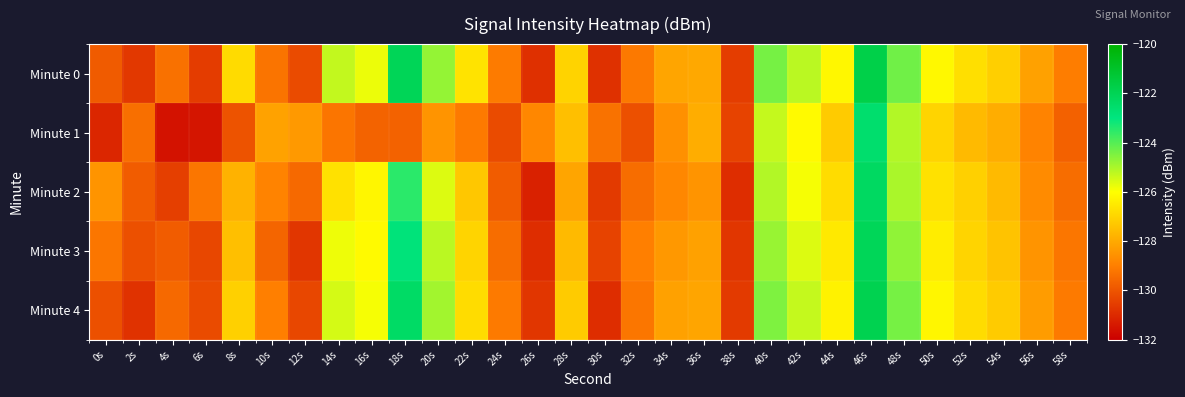

Reading left to right, what are all the values shown in this chart?

Minute 0: 0s=-129.8	2s=-130.7	4s=-129.3	6s=-130.6	8s=-126.8	10s=-129.2	12s=-130.2	14s=-125.3	16s=-125.8	18s=-122.1	20s=-124.7	22s=-126.6	24s=-129.1	26s=-130.8	28s=-127.0	30s=-130.8	32s=-129.1	34s=-128.1	36s=-128.0	38s=-130.5	40s=-124.4	42s=-125.2	44s=-126.2	46s=-121.7	48s=-124.3	50s=-126.2	52s=-126.7	54s=-127.1	56s=-128.2	58s=-129.0
Minute 1: 0s=-131.1	2s=-129.4	4s=-131.5	6s=-131.5	8s=-130.0	10s=-128.2	12s=-128.4	14s=-129.2	16s=-129.6	18s=-129.7	20s=-128.5	22s=-129.1	24s=-130.2	26s=-128.8	28s=-127.5	30s=-129.3	32s=-130.1	34s=-128.6	36s=-127.9	38s=-130.4	40s=-125.3	42s=-126.1	44s=-127.2	46s=-122.6	48s=-125.1	50s=-127.0	52s=-127.6	54s=-127.9	56s=-128.9	58s=-129.7
Minute 2: 0s=-128.5	2s=-129.8	4s=-130.5	6s=-129.2	8s=-127.8	10s=-128.9	12s=-129.5	14s=-126.7	16s=-126.2	18s=-123.5	20s=-125.6	22s=-127.3	24s=-129.8	26s=-131.2	28s=-128.1	30s=-130.6	32s=-129.4	34s=-128.8	36s=-128.5	38s=-130.9	40s=-125.1	42s=-125.9	44s=-126.8	46s=-122.3	48s=-125.0	50s=-126.7	52s=-127.1	54s=-127.6	56s=-128.7	58s=-129.4
Minute 3: 0s=-129.2	2s=-130.1	4s=-129.8	6s=-130.3	8s=-127.5	10s=-129.6	12s=-130.7	14s=-125.8	16s=-126.1	18s=-122.9	20s=-125.2	22s=-127.0	24s=-129.4	26s=-130.9	28s=-127.6	30s=-130.4	32s=-129.0	34s=-128.4	36s=-128.2	38s=-130.7	40s=-124.8	42s=-125.6	44s=-126.5	46s=-122.1	48s=-124.7	50s=-126.4	52s=-127.0	54s=-127.4	56s=-128.5	58s=-129.2
Minute 4: 0s=-130.1	2s=-130.8	4s=-129.5	6s=-130.2	8s=-127.1	10s=-129.0	12s=-130.3	14s=-125.5	16s=-125.9	18s=-122.4	20s=-124.9	22s=-126.8	24s=-129.1	26s=-130.7	28s=-127.2	30s=-130.9	32s=-129.2	34s=-128.2	36s=-128.1	38s=-130.6	40s=-124.5	42s=-125.3	44s=-126.3	46s=-121.9	48s=-124.4	50s=-126.2	52s=-126.8	54s=-127.2	56s=-128.3	58s=-129.1